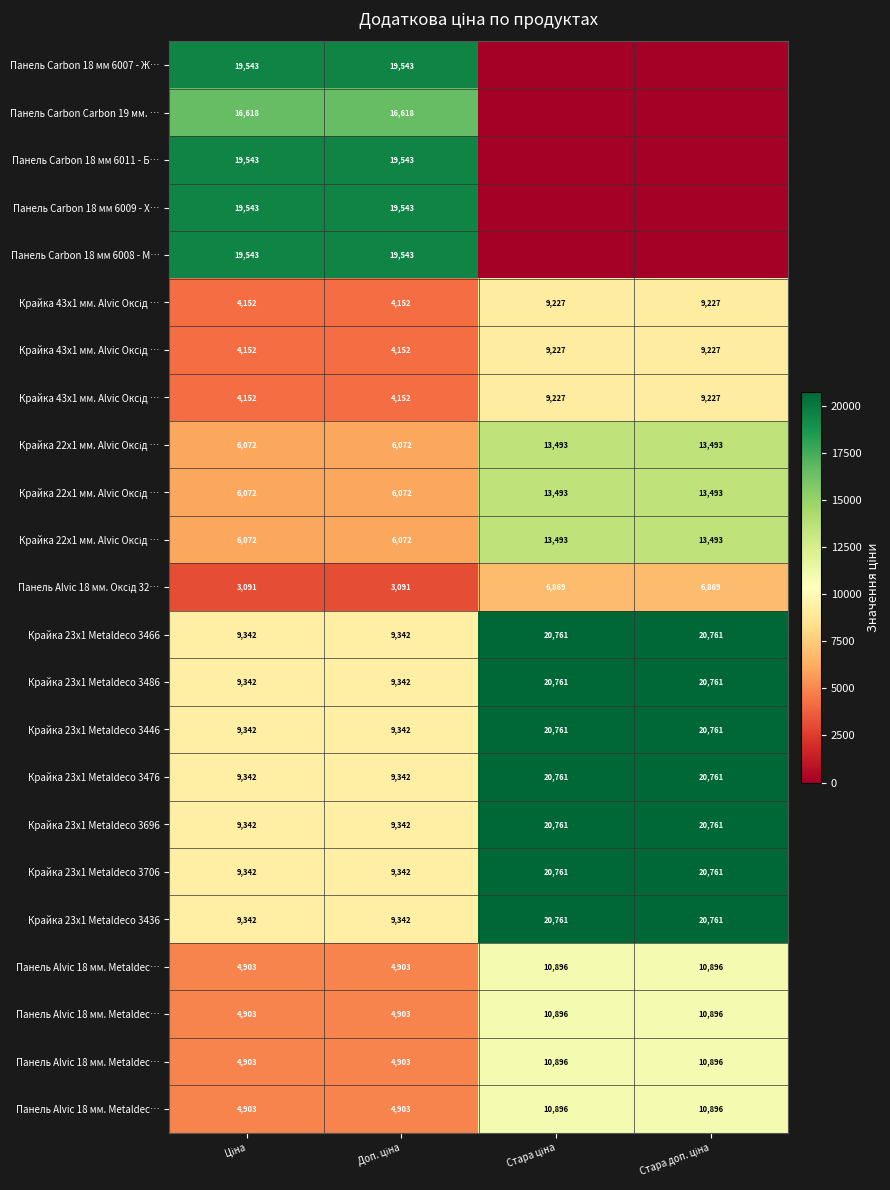

At how many categories does at least one series exceed 20695?

2